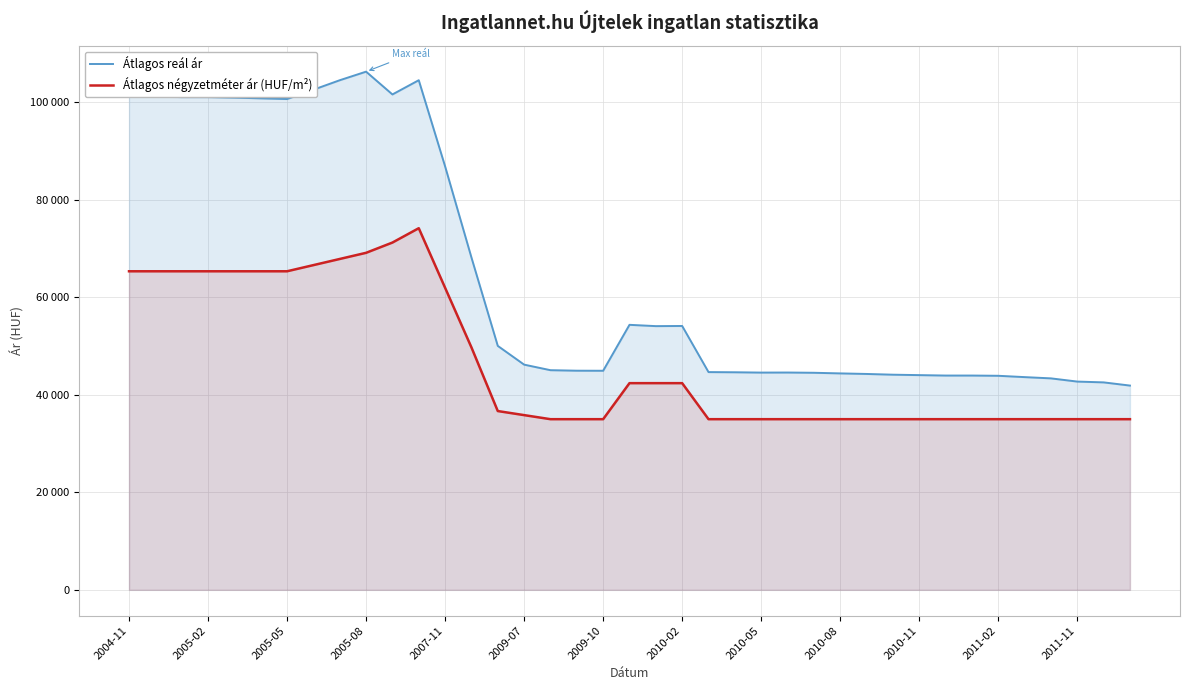

Rank the series by their average value, from lowest to highest.

Átlagos négyzetméter ár (HUF/m²), Átlagos reál ár